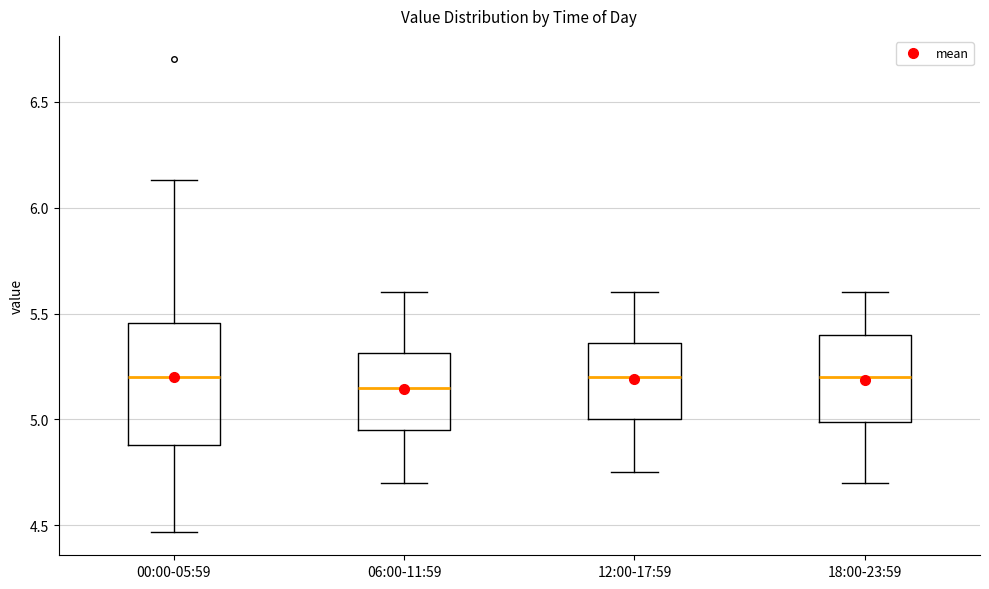

Reading left to right, read every box against the y-axis: the position of its median line, the range the box covers, and the ends of its whiskers. The values are not printed on the chart, so give them approximately, as read against the axis.

00:00-05:59: median 5.20, box 4.90 to 5.45, whiskers 4.45 to 6.15
06:00-11:59: median 5.15, box 4.95 to 5.30, whiskers 4.70 to 5.60
12:00-17:59: median 5.20, box 5.00 to 5.35, whiskers 4.75 to 5.60
18:00-23:59: median 5.20, box 5.00 to 5.40, whiskers 4.70 to 5.60